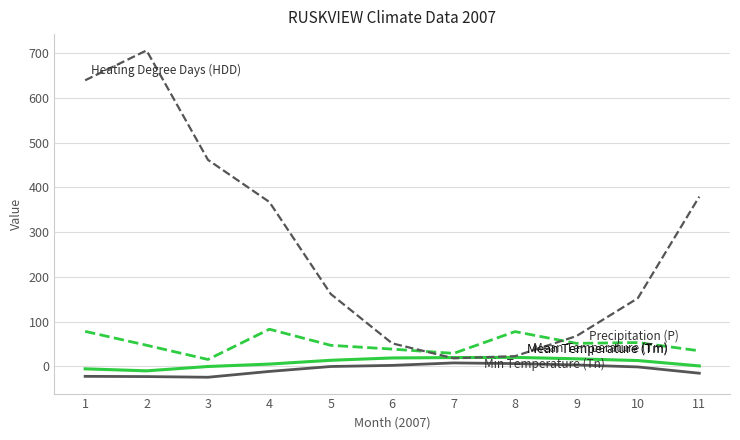

What is the maximum value shown in the chart?

705.7